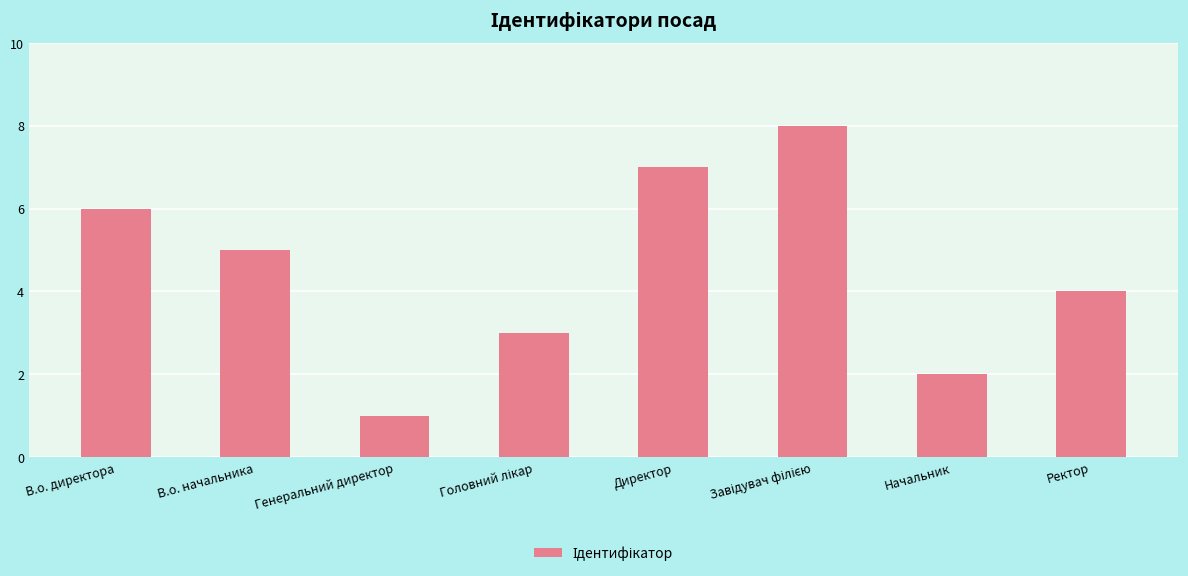

What is the difference between the maximum and minimum values?

7